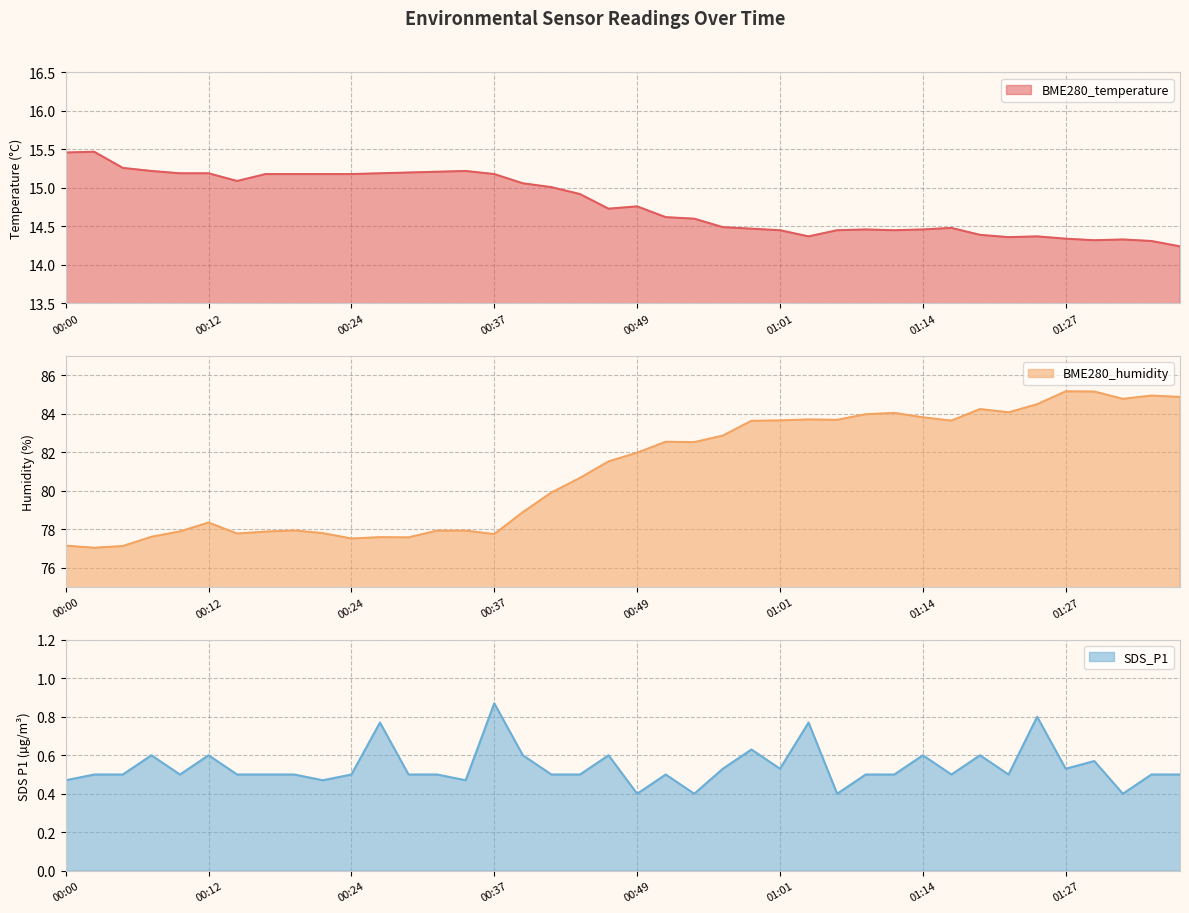

Reading left to right, extract all data points from this chart.

BME280_temperature: 00:00=15.5	00:02=15.5	00:05=15.3	00:07=15.2	00:10=15.2	00:12=15.2	00:15=15.1	00:17=15.2	00:19=15.2	00:22=15.2	00:24=15.2	00:27=15.2	00:29=15.2	00:32=15.2	00:34=15.2	00:37=15.2	00:39=15.1	00:41=15.0	00:44=14.9	00:46=14.7	00:49=14.8	00:51=14.6	00:54=14.6	00:56=14.5	00:59=14.5	01:01=14.4	01:04=14.4	01:06=14.4	01:09=14.5	01:11=14.4	01:14=14.5	01:16=14.5	01:19=14.4	01:22=14.4	01:24=14.4	01:27=14.3	01:30=14.3	01:33=14.3	01:35=14.3	01:38=14.2
BME280_humidity: 00:00=77.2	00:02=77.0	00:05=77.1	00:07=77.6	00:10=77.9	00:12=78.3	00:15=77.8	00:17=77.9	00:19=77.9	00:22=77.8	00:24=77.5	00:27=77.6	00:29=77.6	00:32=77.9	00:34=77.9	00:37=77.8	00:39=78.9	00:41=79.9	00:44=80.7	00:46=81.5	00:49=82.0	00:51=82.5	00:54=82.5	00:56=82.9	00:59=83.6	01:01=83.7	01:04=83.7	01:06=83.7	01:09=84.0	01:11=84.0	01:14=83.8	01:16=83.7	01:19=84.2	01:22=84.1	01:24=84.5	01:27=85.2	01:30=85.2	01:33=84.8	01:35=85.0	01:38=84.9
SDS_P1: 00:00=0.5	00:02=0.5	00:05=0.5	00:07=0.6	00:10=0.5	00:12=0.6	00:15=0.5	00:17=0.5	00:19=0.5	00:22=0.5	00:24=0.5	00:27=0.8	00:29=0.5	00:32=0.5	00:34=0.5	00:37=0.9	00:39=0.6	00:41=0.5	00:44=0.5	00:46=0.6	00:49=0.4	00:51=0.5	00:54=0.4	00:56=0.5	00:59=0.6	01:01=0.5	01:04=0.8	01:06=0.4	01:09=0.5	01:11=0.5	01:14=0.6	01:16=0.5	01:19=0.6	01:22=0.5	01:24=0.8	01:27=0.5	01:30=0.6	01:33=0.4	01:35=0.5	01:38=0.5